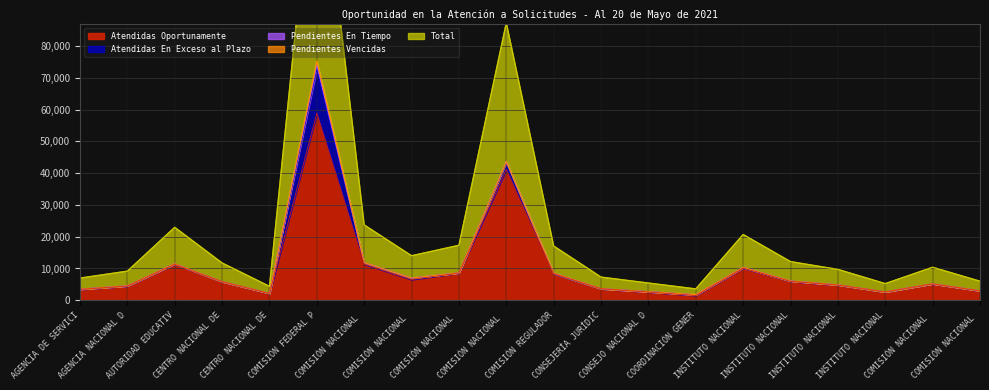

Where is the first local maximum for Pendientes Vencidas?

AUTORIDAD EDUCATIVA FEDERAL EN LA CIUDAD